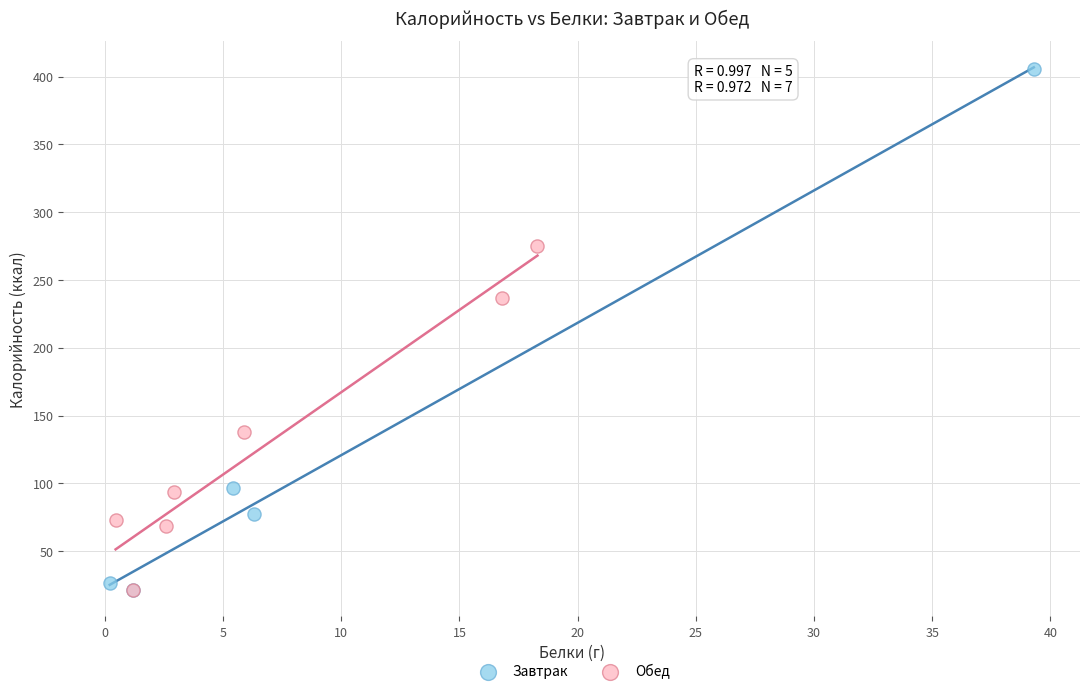

Which series has the largest Y range (max minus min)?

Завтрак